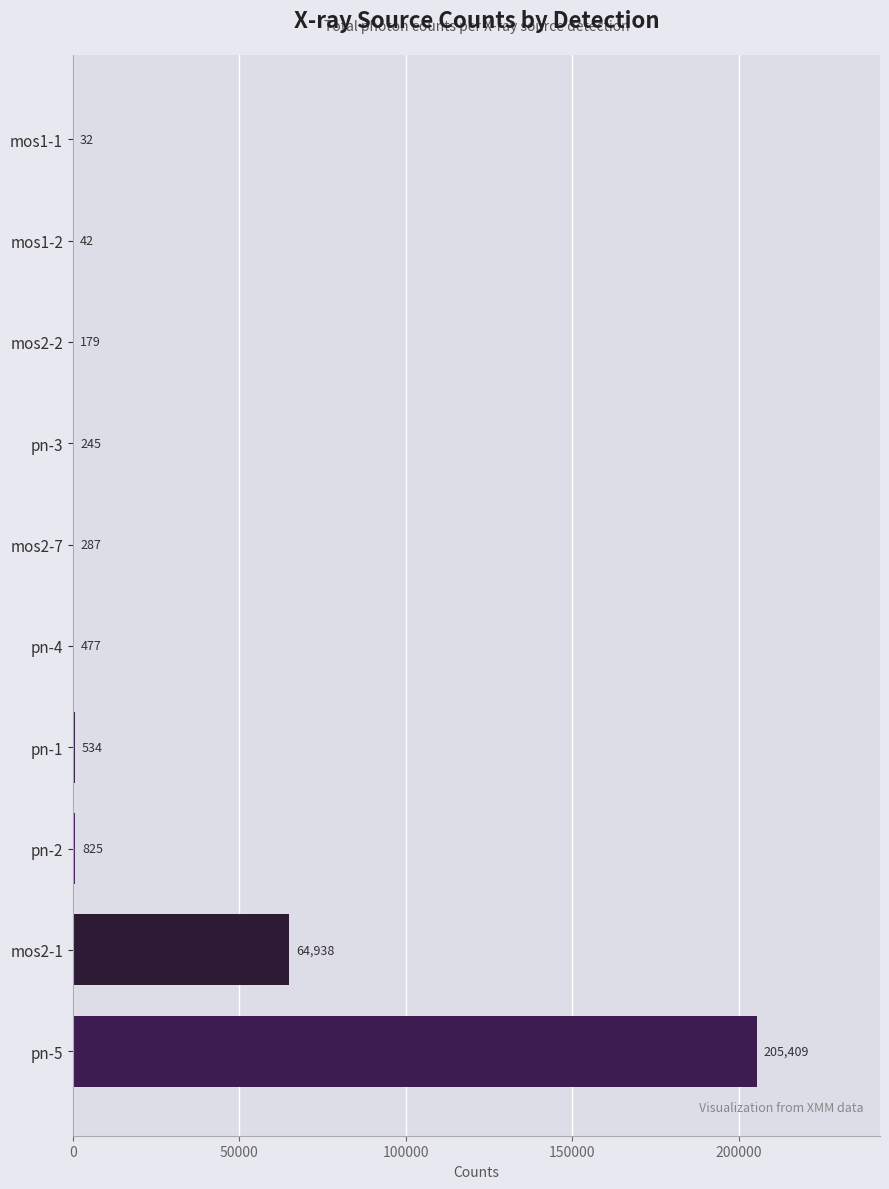

Which category has the highest value across all series?

pn-5